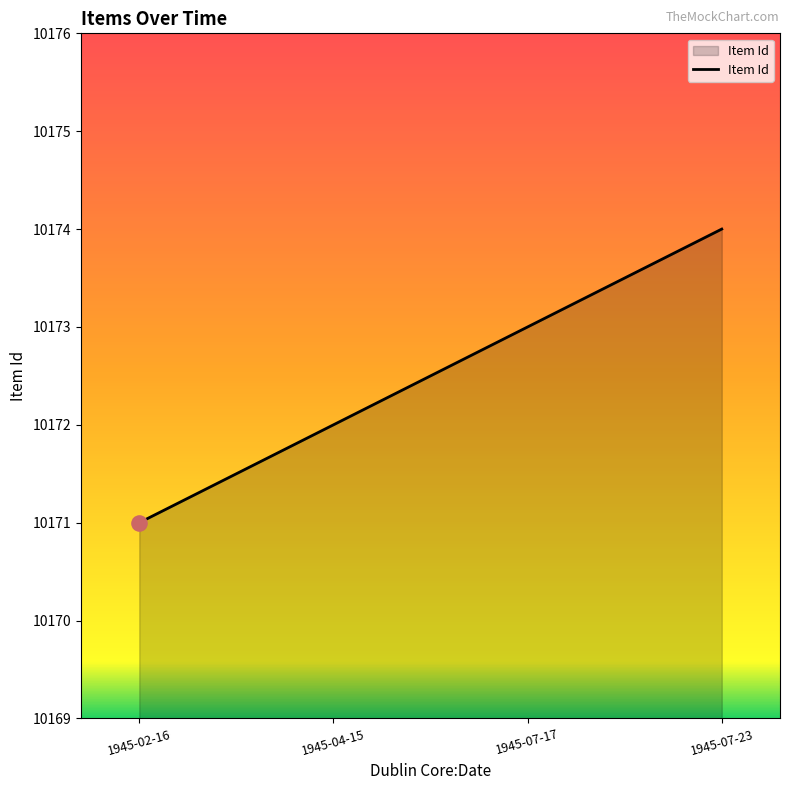

Which has a higher value, 1945-02-16 or 1945-04-15?

1945-04-15